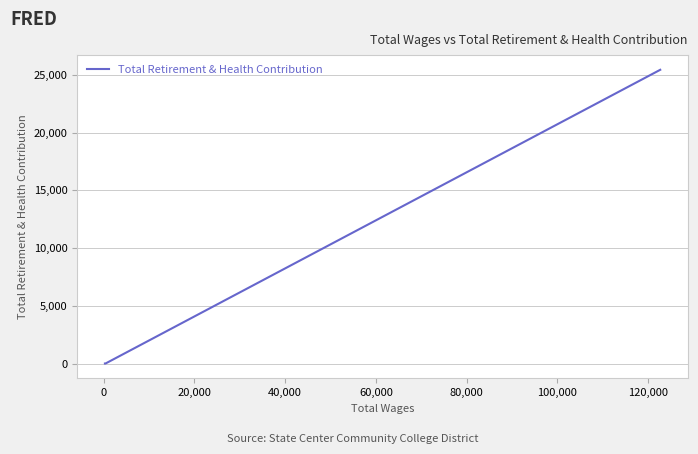

What is the difference between the maximum and second lowest values?

25435